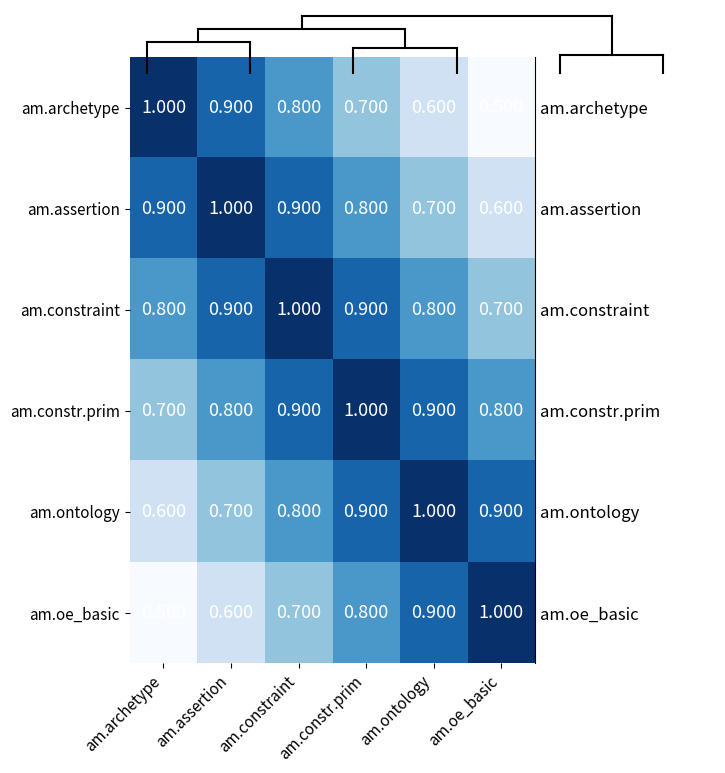

What is the difference between the highest and lowest values at am.oe_basic?

0.5